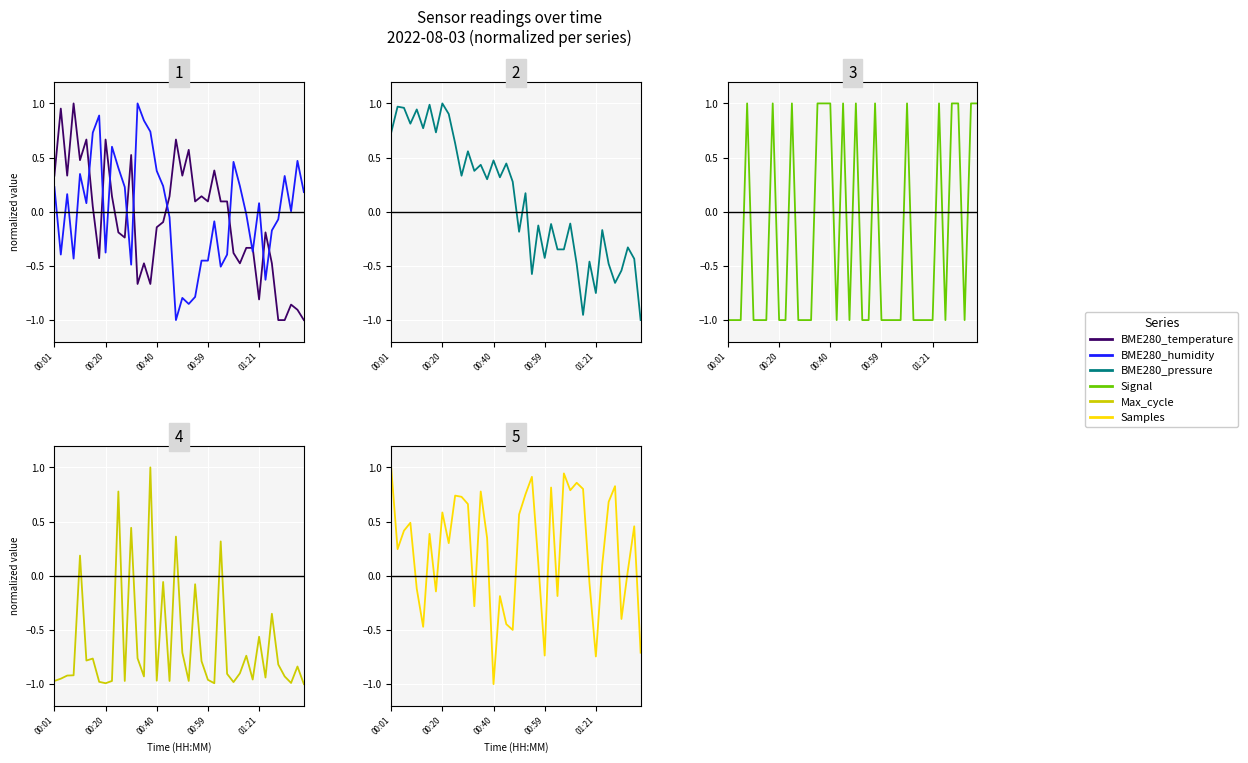

How many data points in Max_cycle are above 0?

6